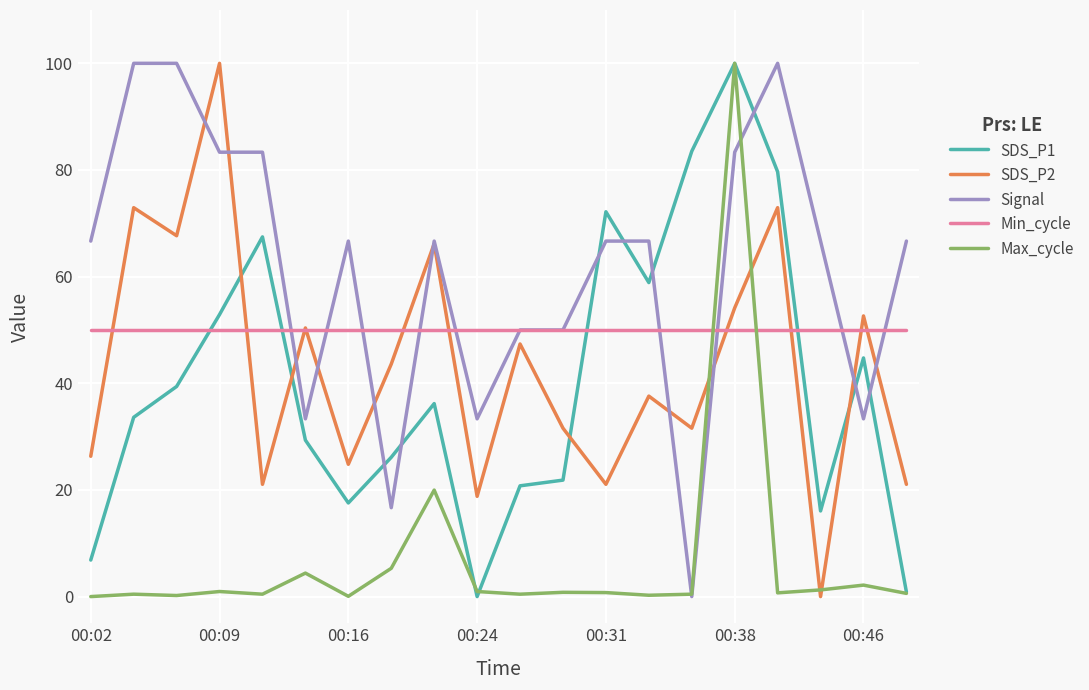

What are all the series names shown in the legend?

SDS_P1, SDS_P2, Signal, Min_cycle, Max_cycle